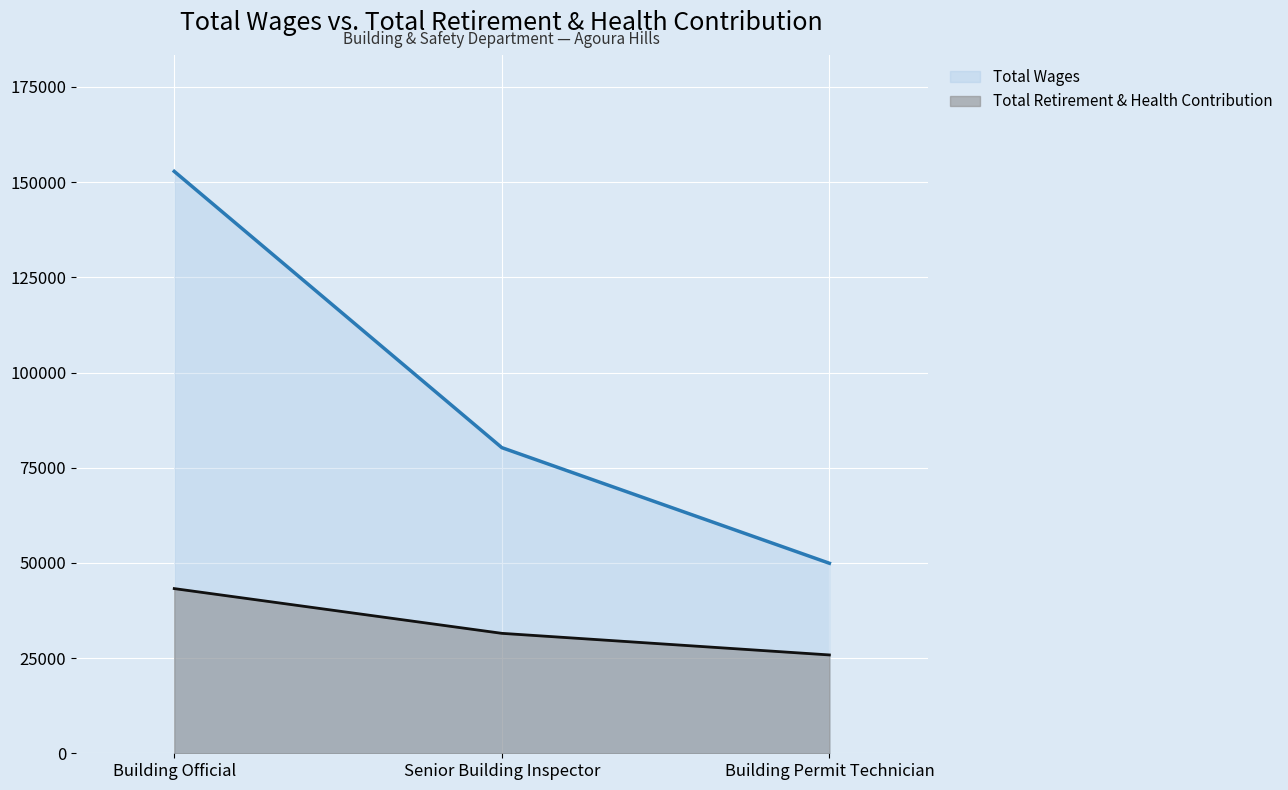

Which series has the widest spread of values?

Total Wages